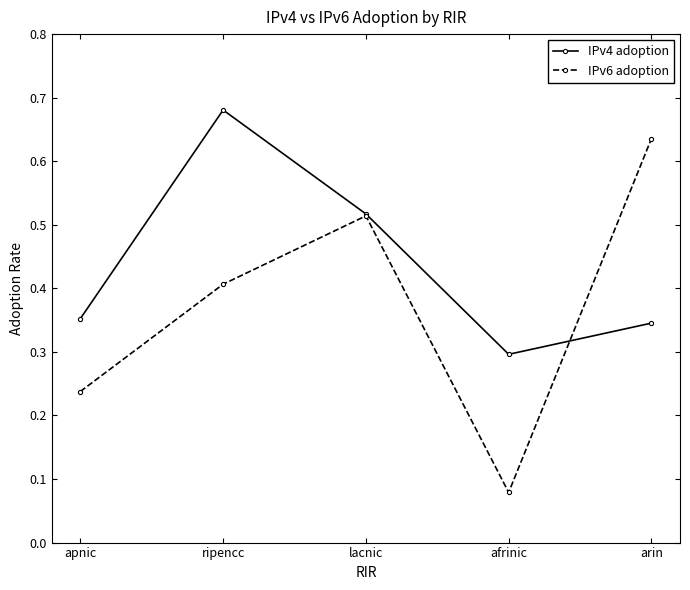

True or false: IPv4 adoption and IPv6 adoption cross at least once.

True